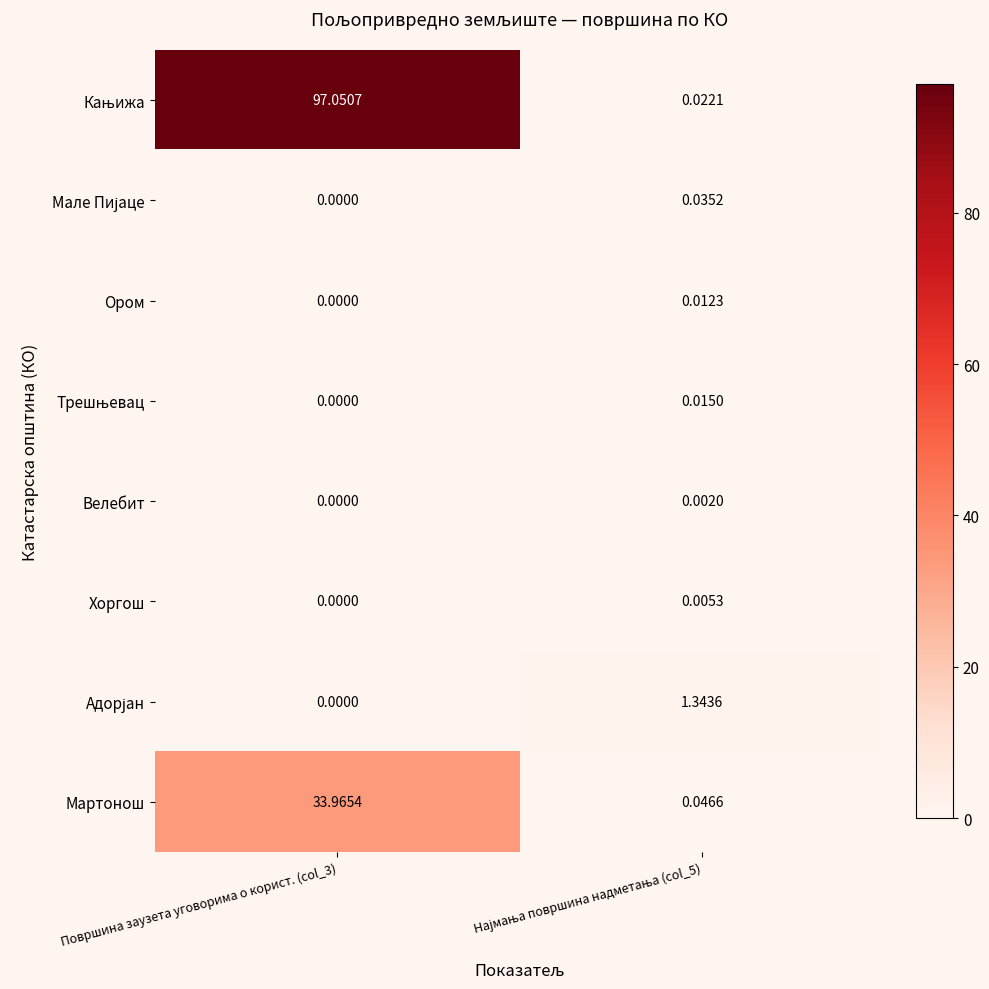

At which category is the sum across all series the highest?

Површина заузета уговорима о корист. (col_3)